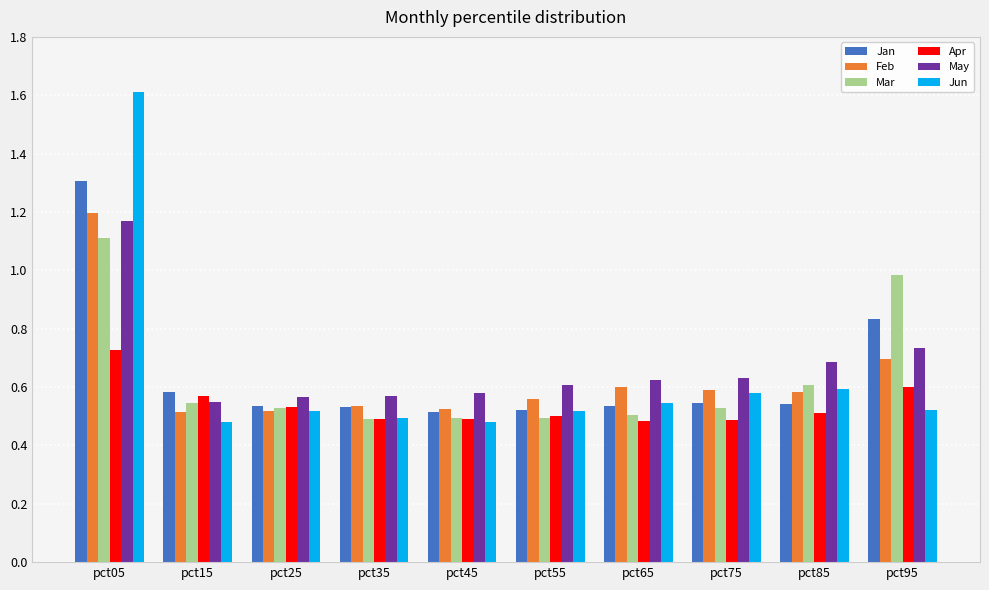

Does the chart contain any negative values?

No